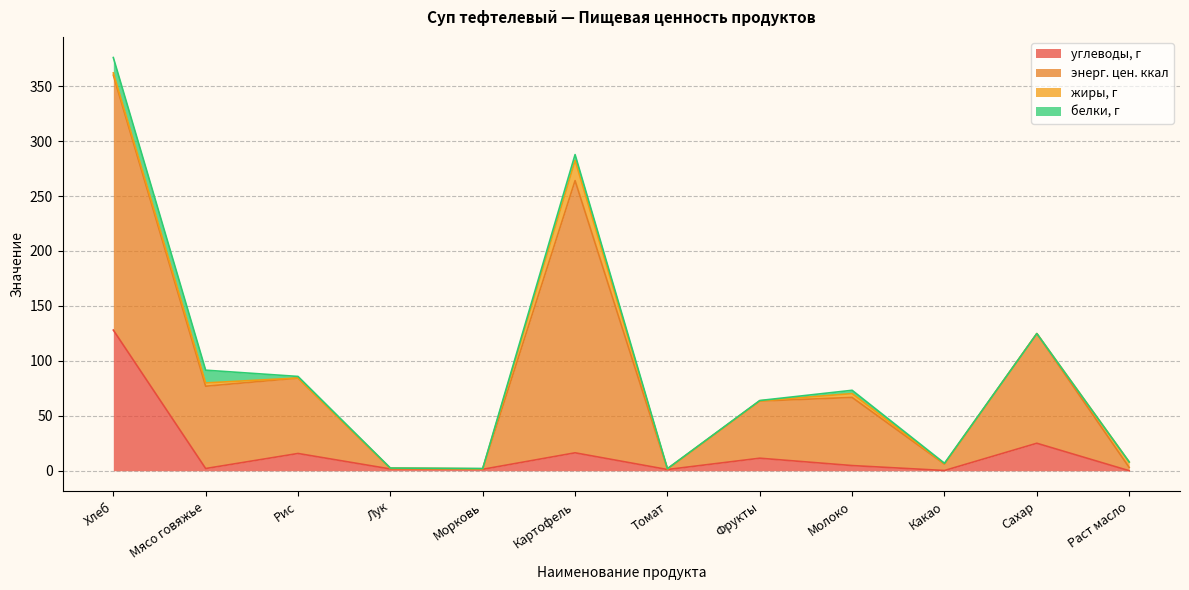

The углеводы, г series shows 0.0 at Раст масло. True or false?

True